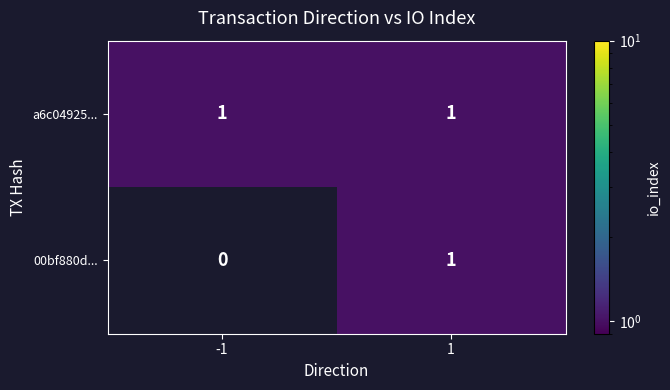

List the series in order of their overall mean, lowest first.

00bf880d..., a6c04925...